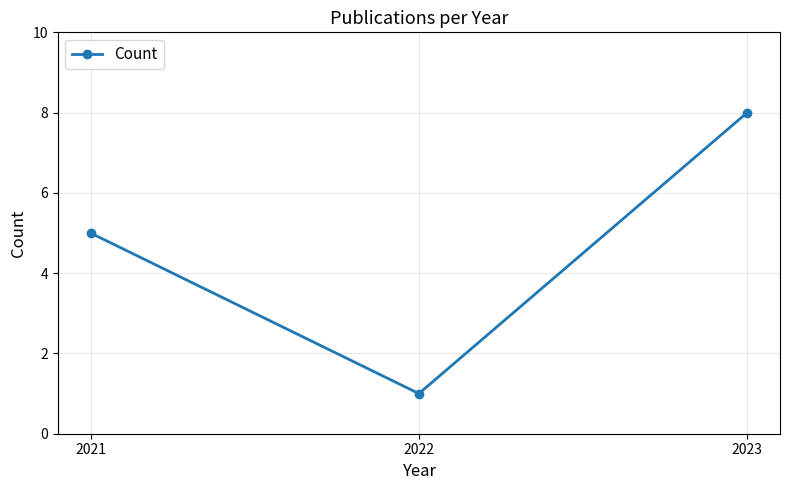

Reading right to left, extract all data points from this chart.

8	1	5